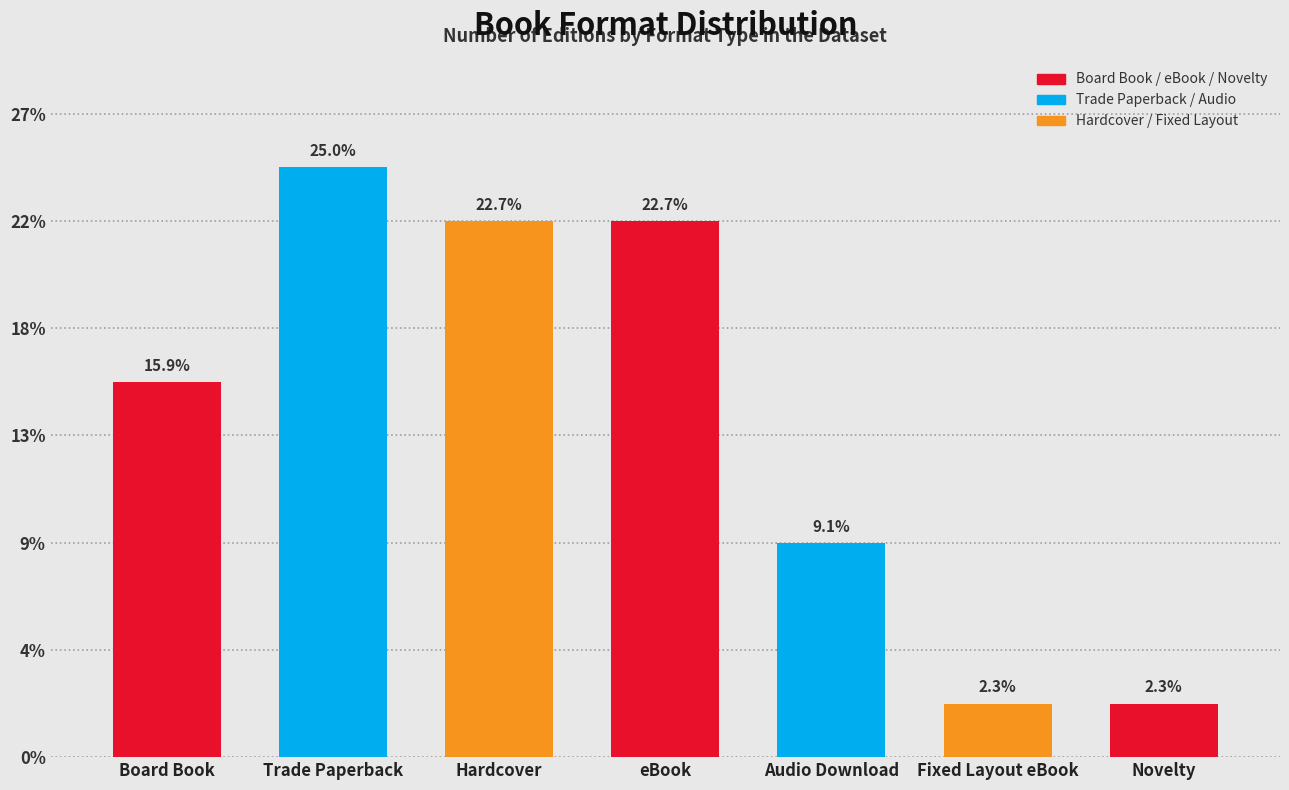

Does the chart contain any negative values?

No